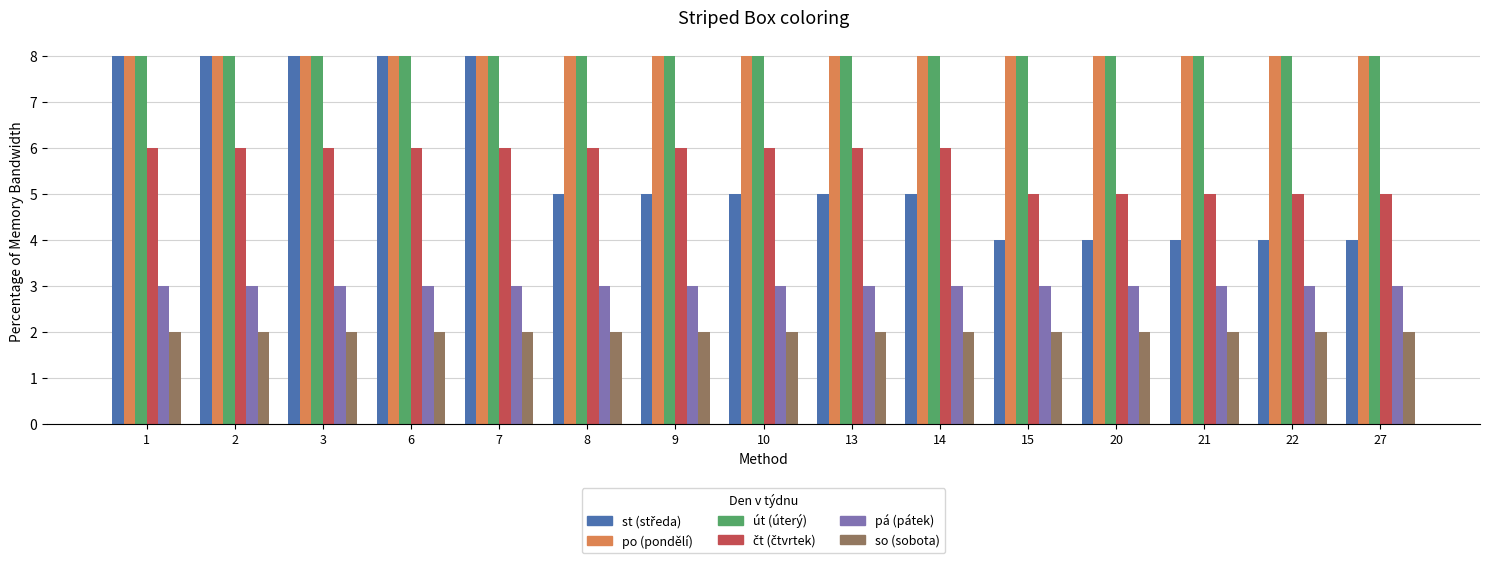

What is the difference between the highest and lowest values at 7?

6